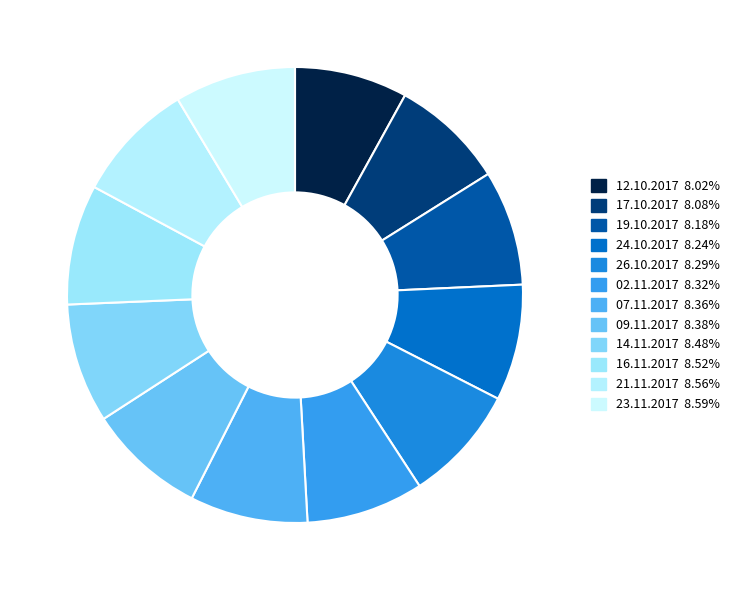

What is the total percentage of 07.11.2017 and 23.11.2017?

16.9%